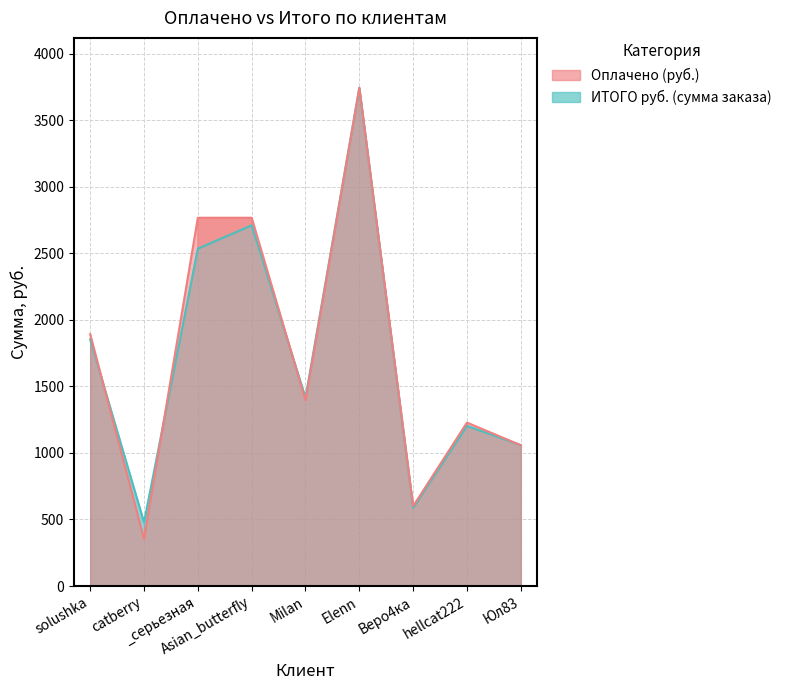

What are all the series names shown in the legend?

Оплачено (руб.), ИТОГО руб. (сумма заказа)